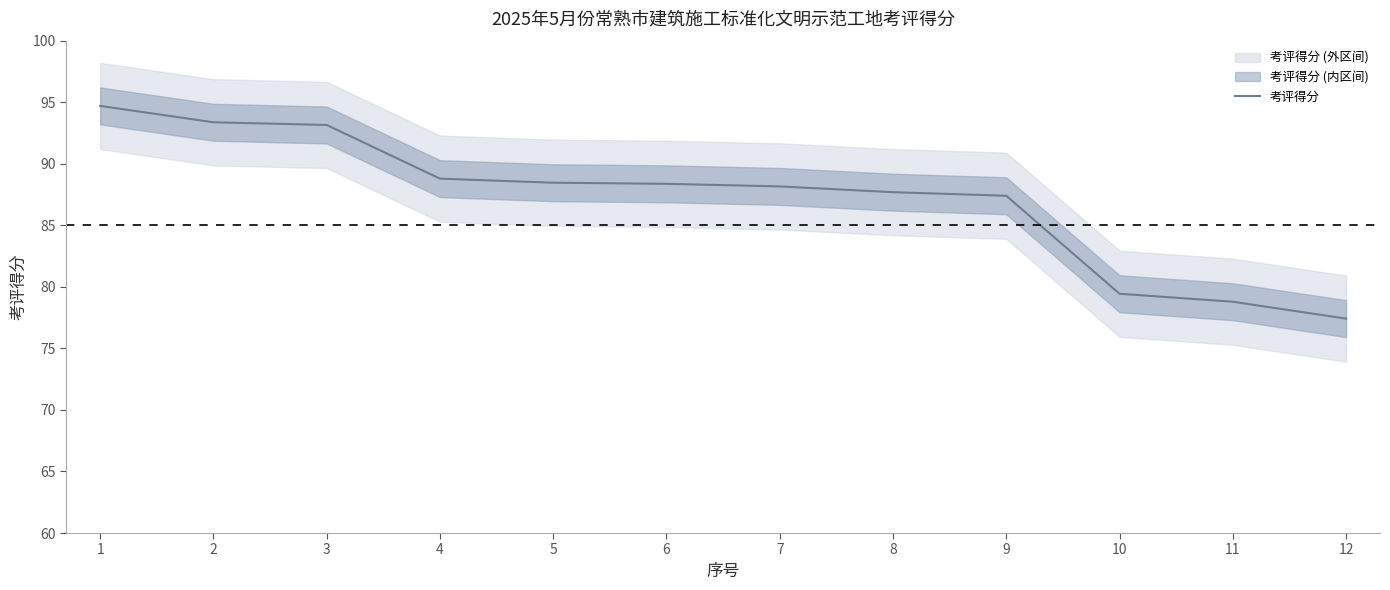

True or false: the data shows 79.4 at 10.

True